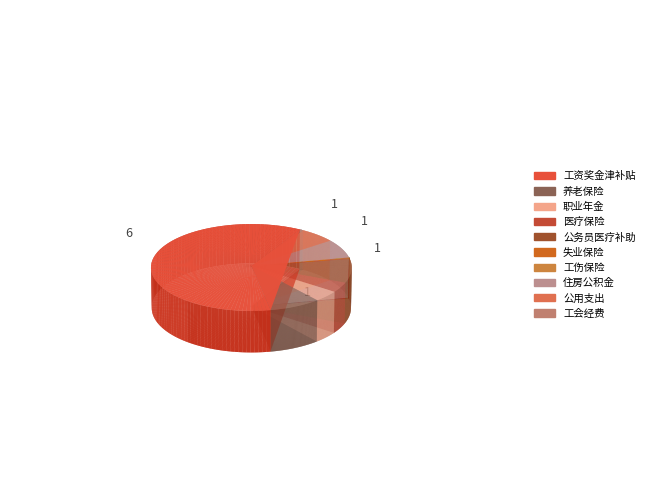

Which slice is the smallest?

工伤保险